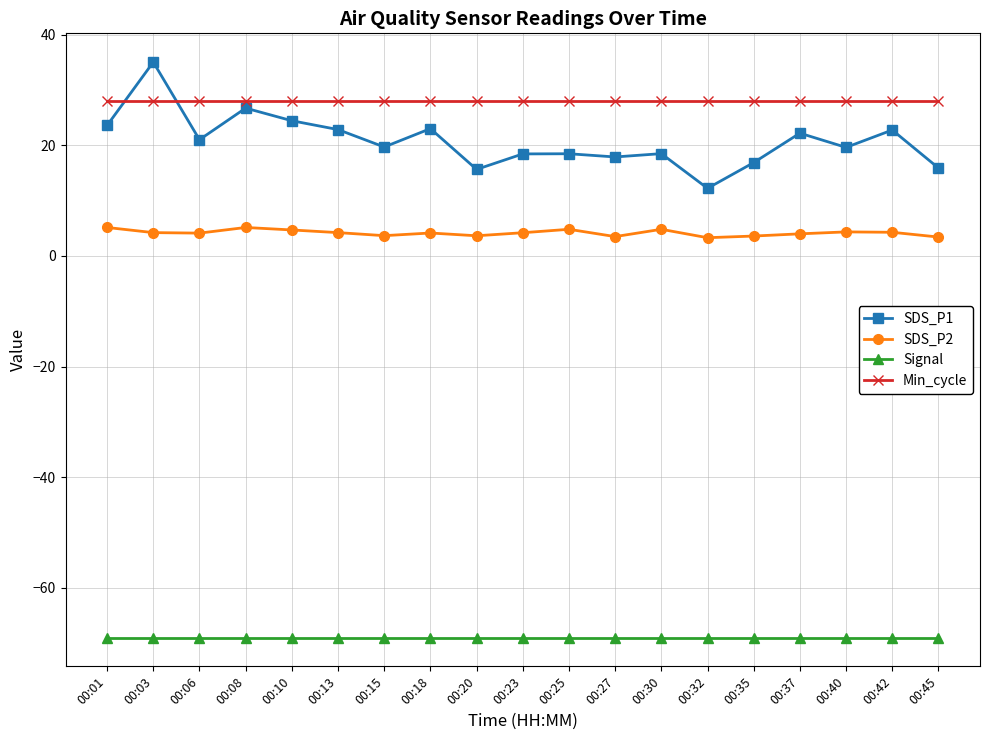

Is it true that SDS_P2 equals 4.7 at 00:10?

True